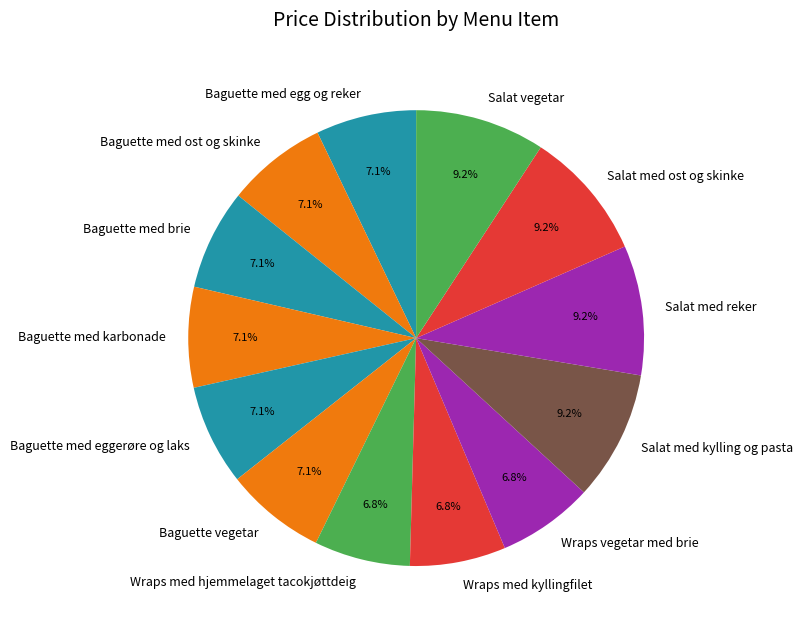

To the nearest percent, what is the combined percentage of Baguette vegetar and Salat vegetar?

16%